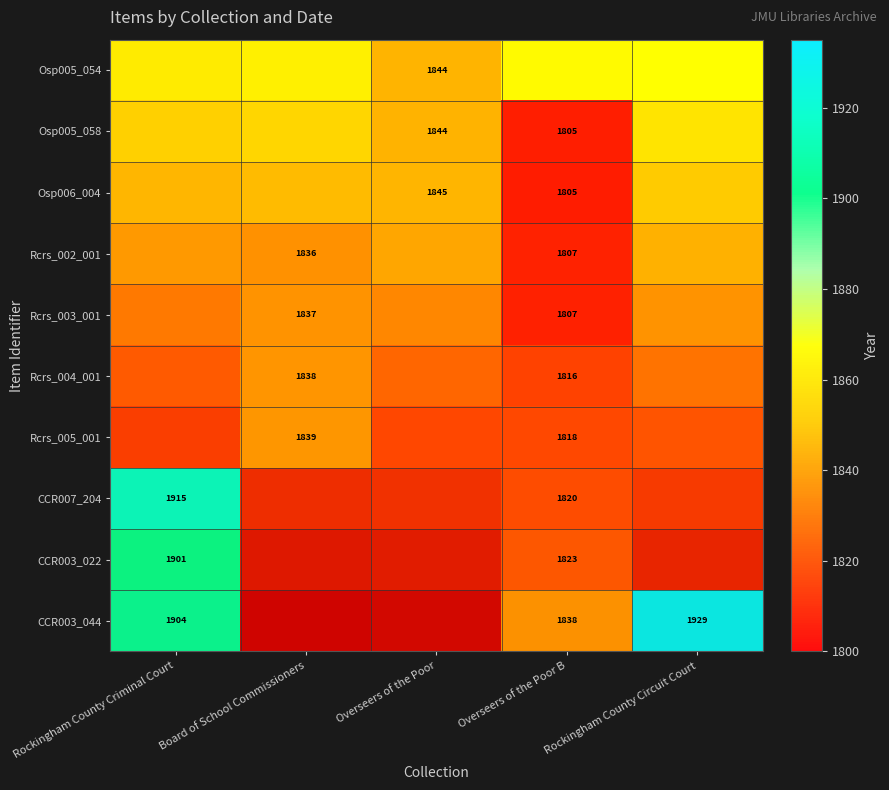

Count the number of categories in the chart.

5